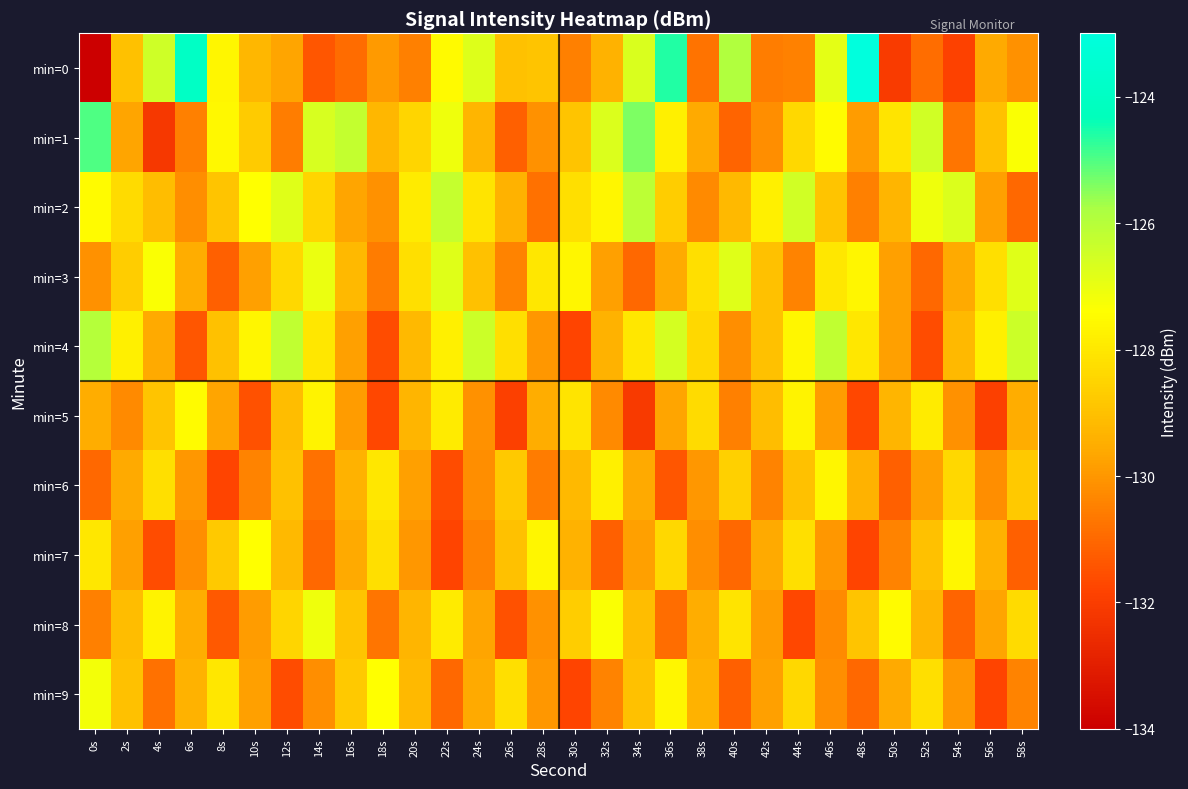

What is the total value across all series at 4s?

-1291.8